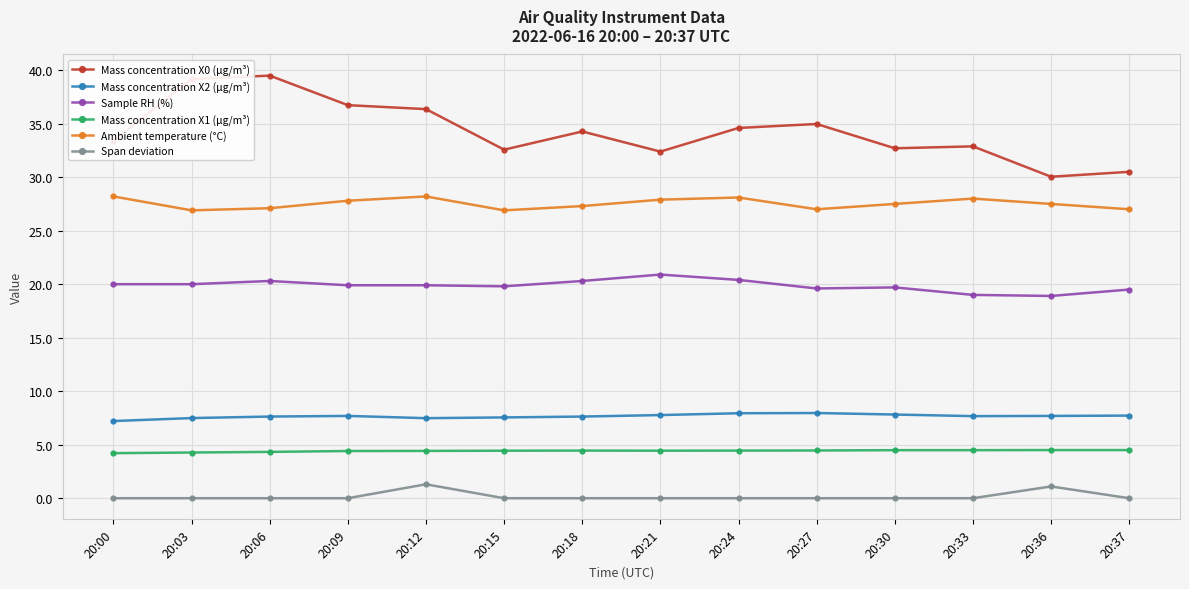

What is the sum of the Sample RH (%) values at 20:12 and 20:33?

38.9